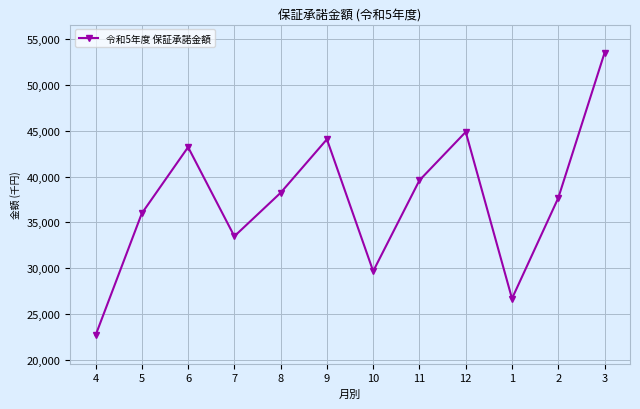

Where is the first local maximum?

6